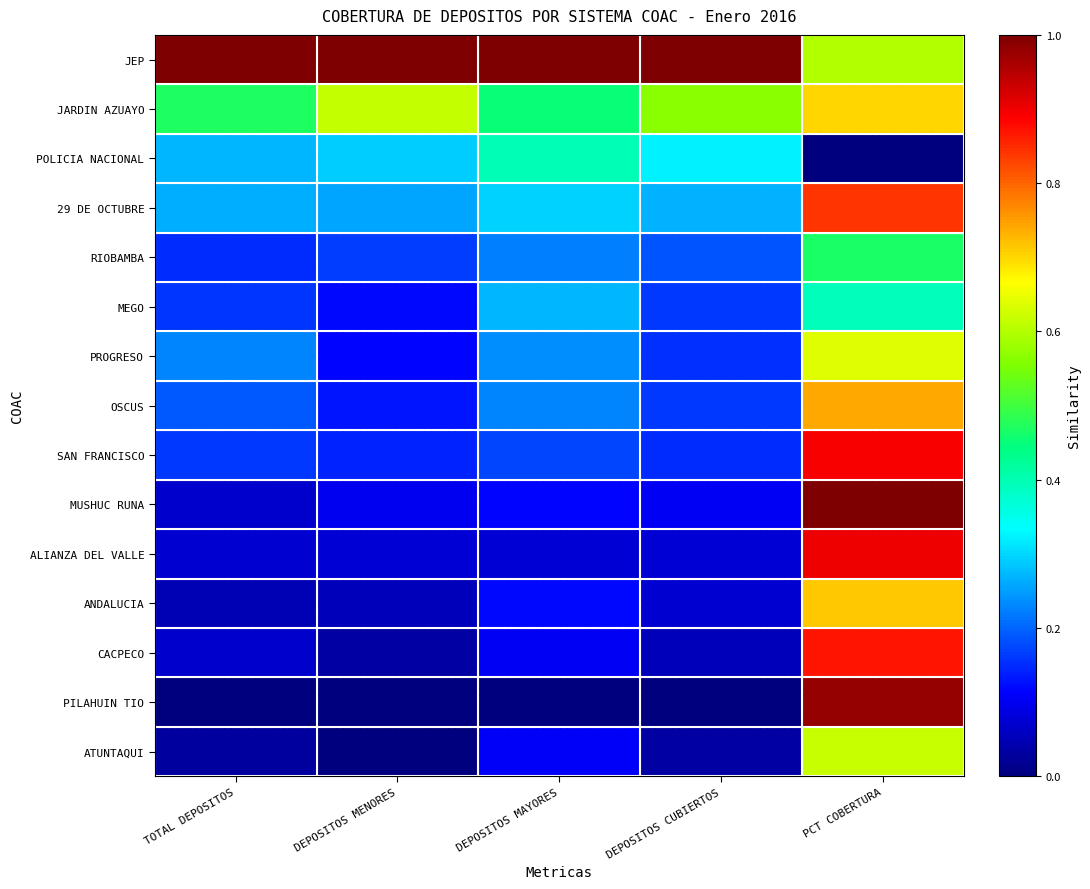

At how many categories does at least one series exceed 0?

5